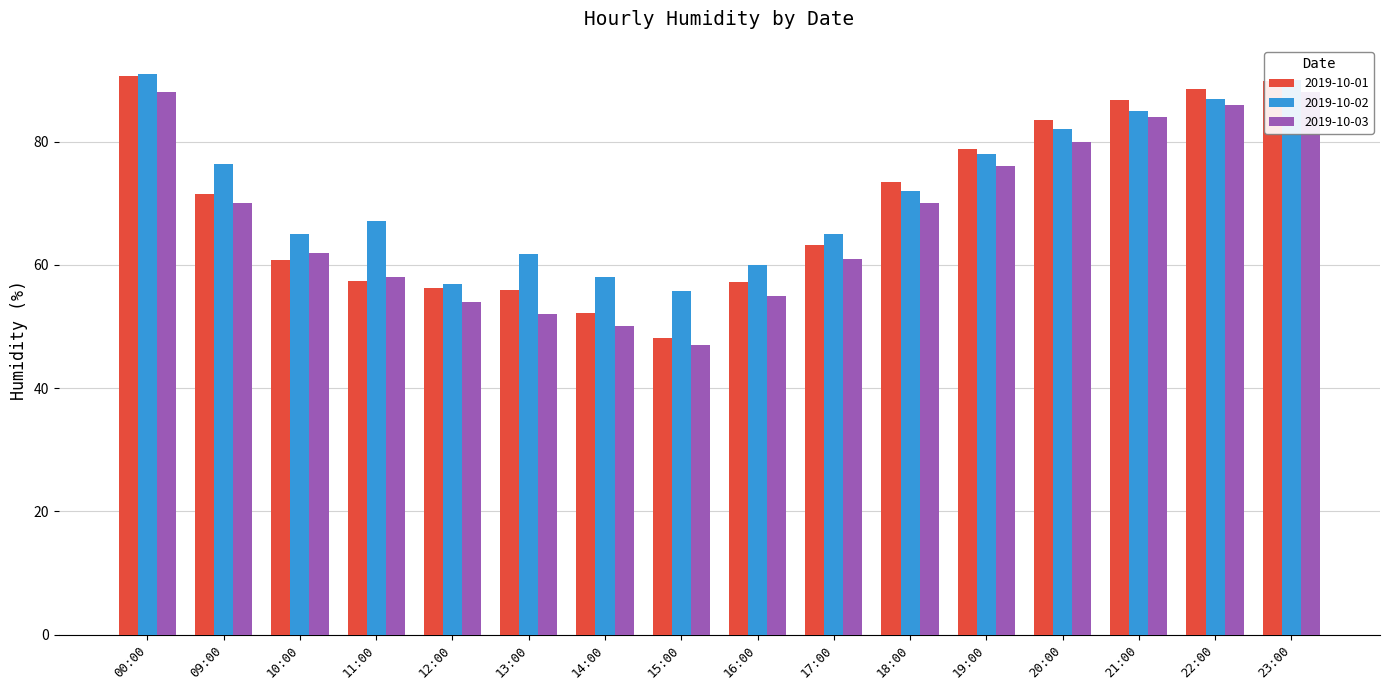

Which category has the highest value in the 2019-10-02 series?

00:00